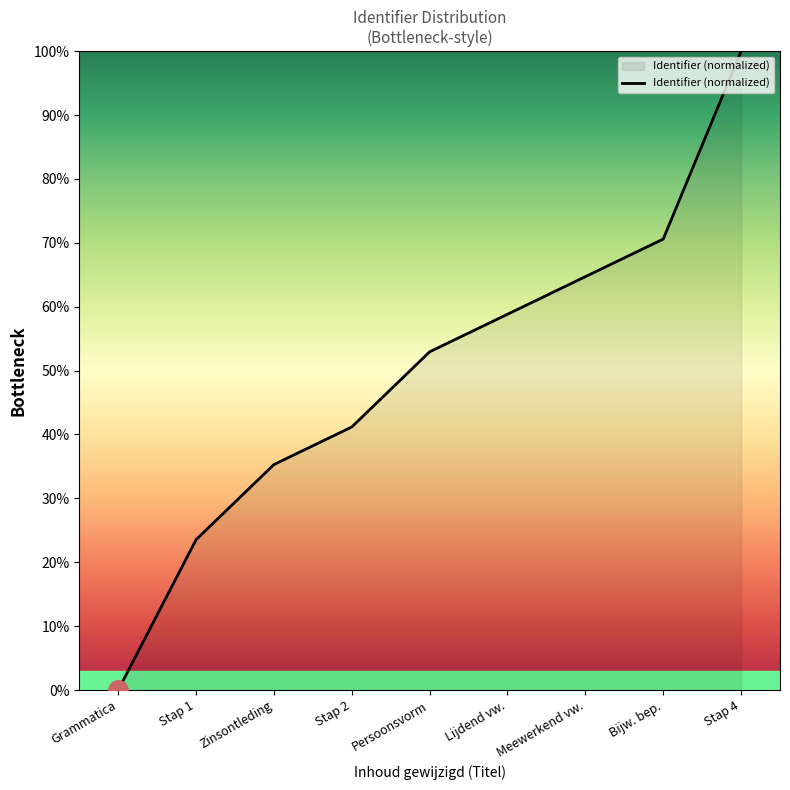

Reading left to right, transcribe all the data shown in this chart.

0.0	23.5	35.3	41.2	52.9	58.8	64.7	70.6	100.0